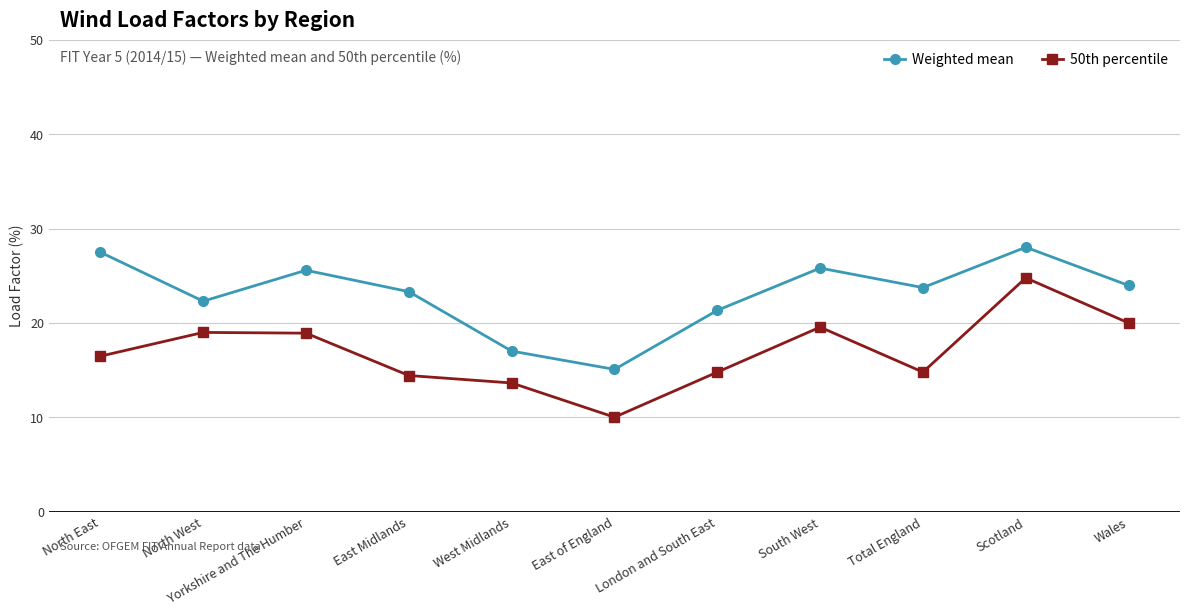

What is the label of the 3rd point from the right?

Total England